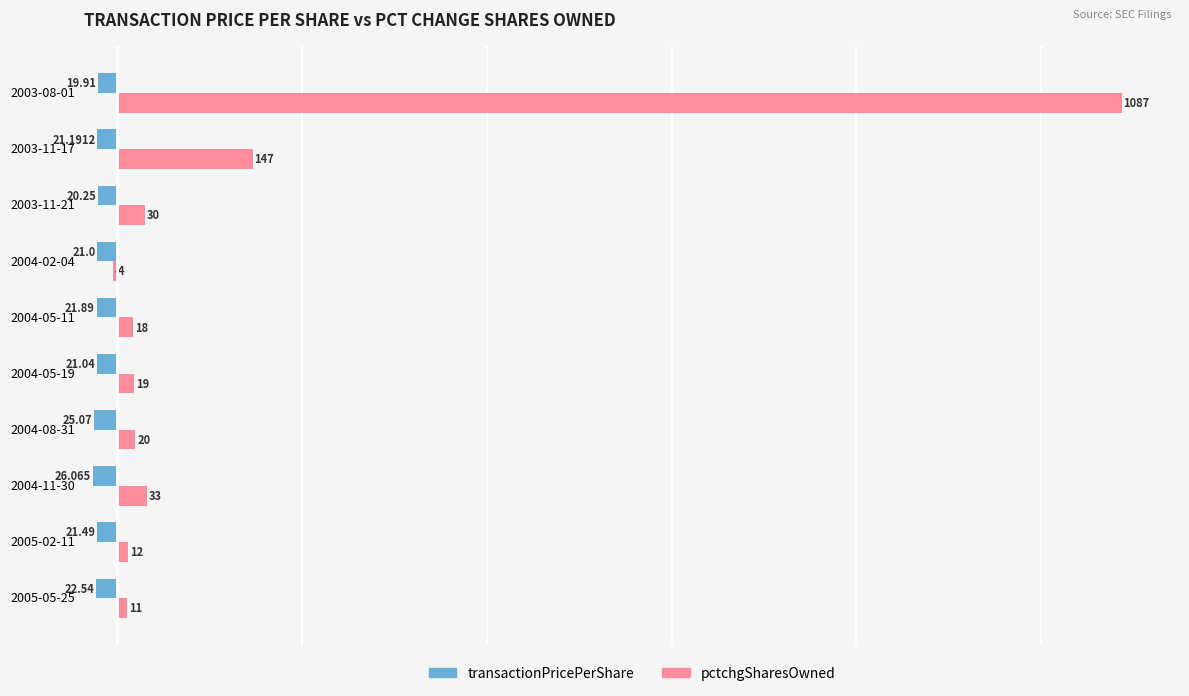

Rank the categories by transactionPricePerShare value from highest to lowest.

2003-08-01, 2003-11-21, 2004-02-04, 2004-05-19, 2003-11-17, 2005-02-11, 2004-05-11, 2005-05-25, 2004-08-31, 2004-11-30